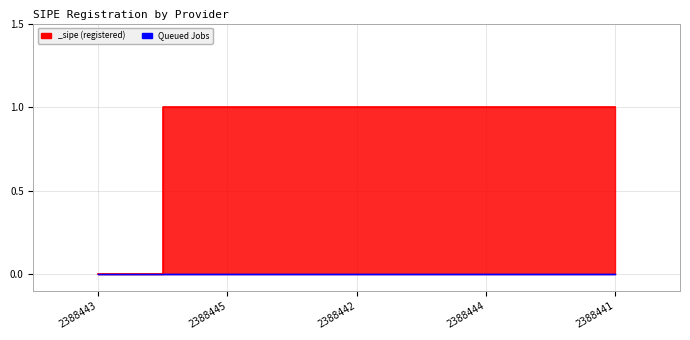

Reading right to left, transcribe all the data shown in this chart.

1	1	1	1	0